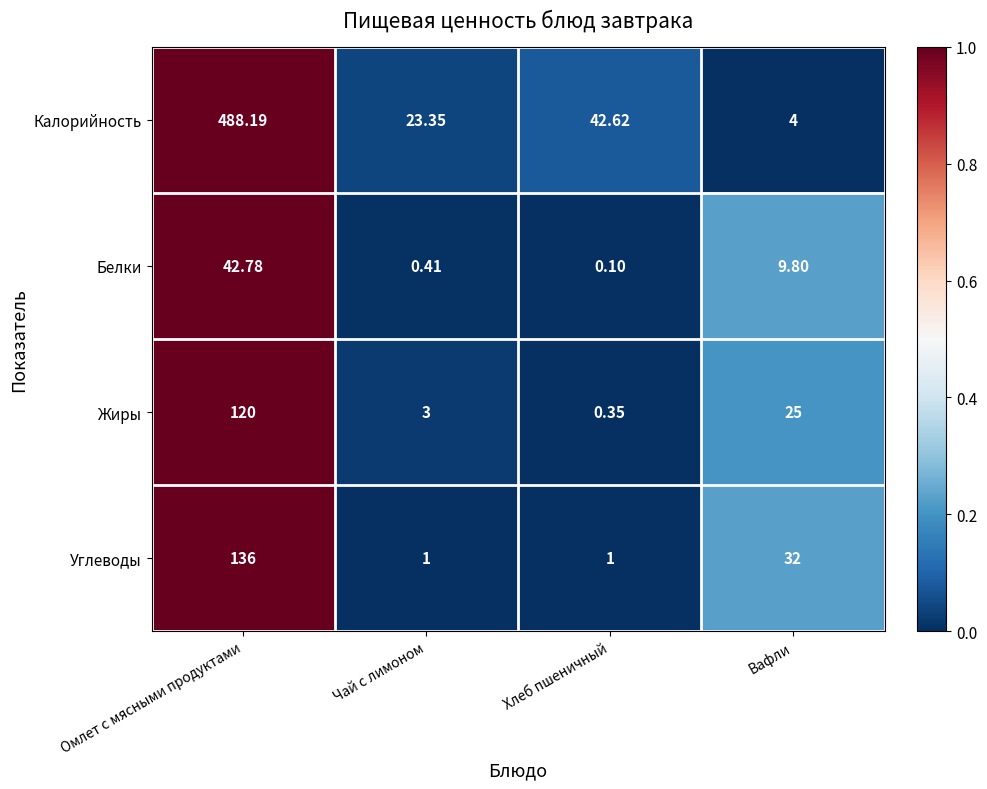

At which label does Белки first exceed 9?

Омлет с мясными продуктами